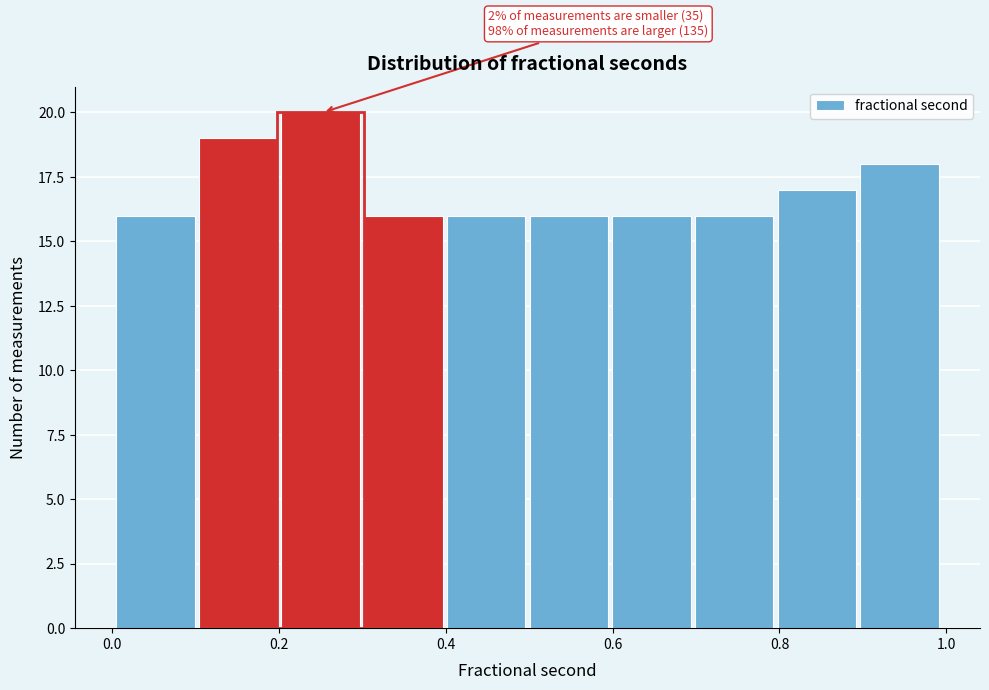

Over which range of the x-axis is the bar tallest?

0.2 to 0.3